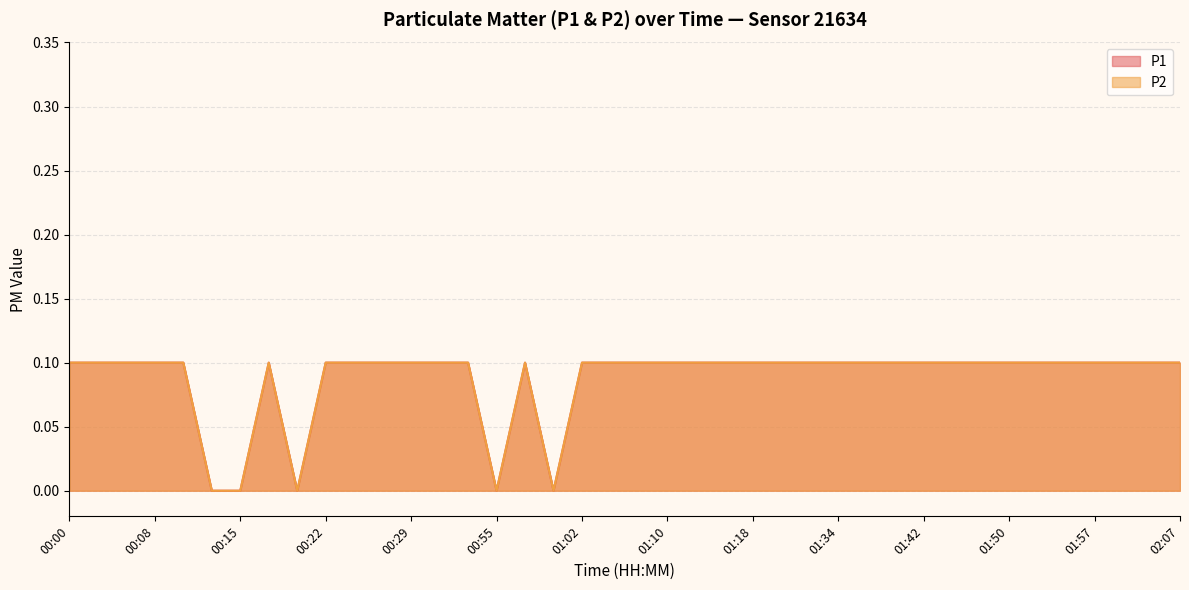

Which series has the largest range (max minus min)?

P1